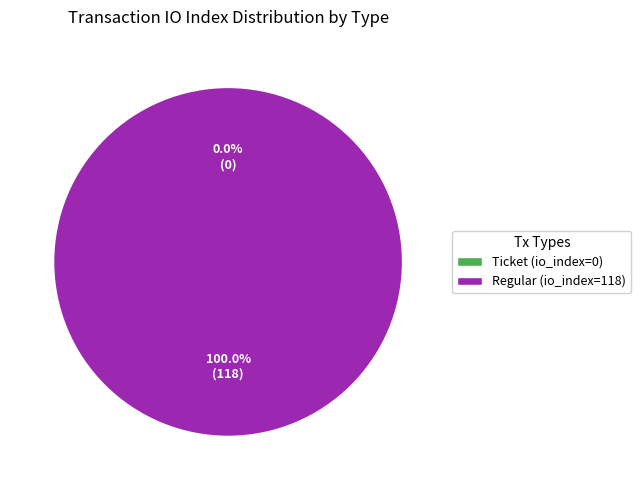

To the nearest percent, what is the difference between the largest and smallest slice percentages?

100%